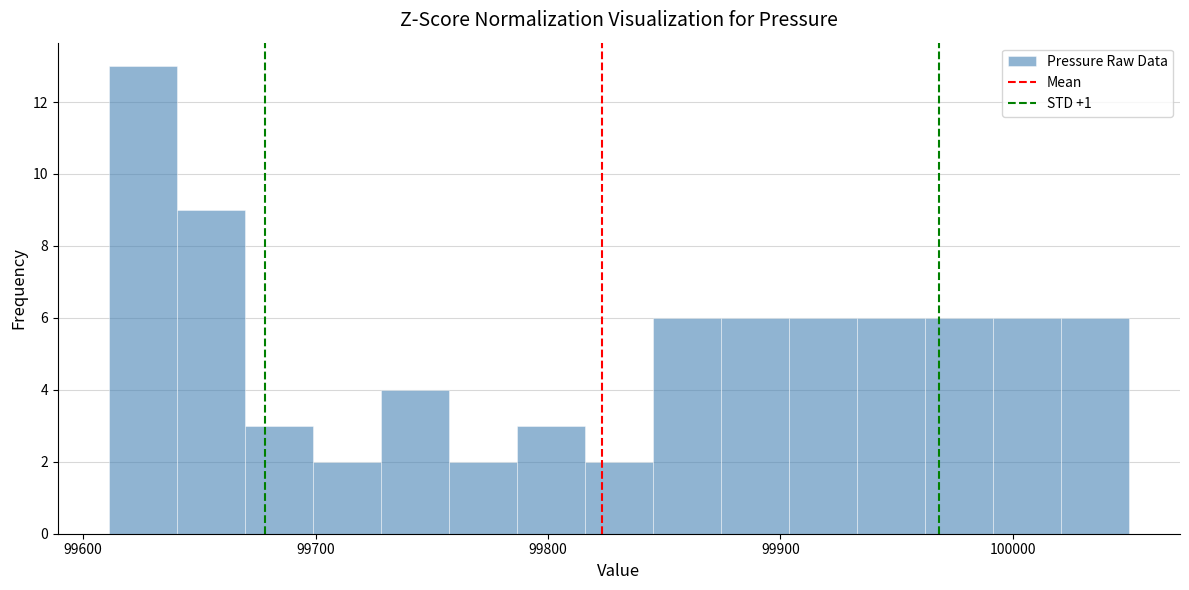

Around what value on the x-axis is the tallest bar? Give the approximate position of its centre, as read against the axis.

99630